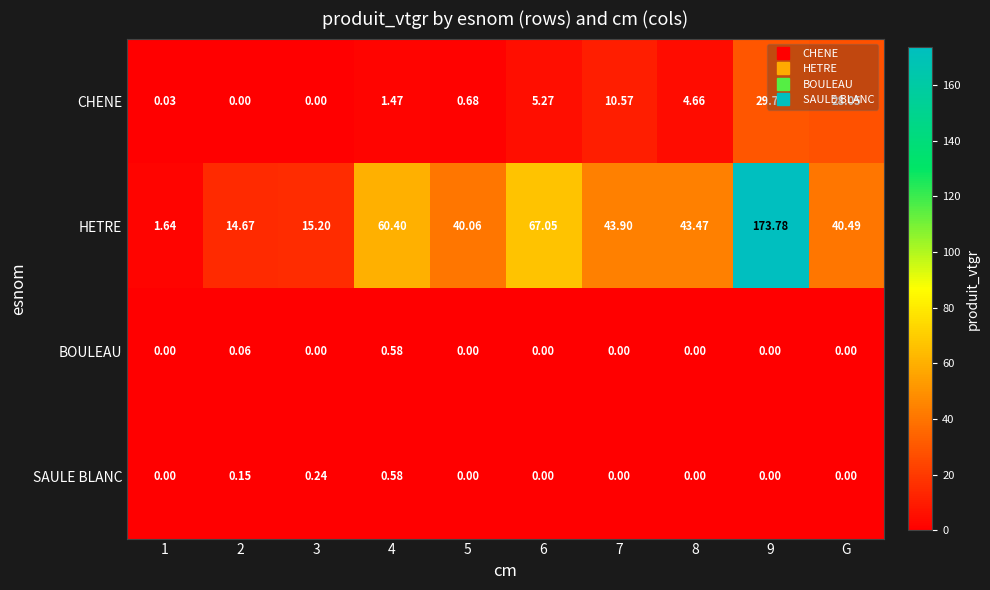

Count the number of data series in this chart.

4